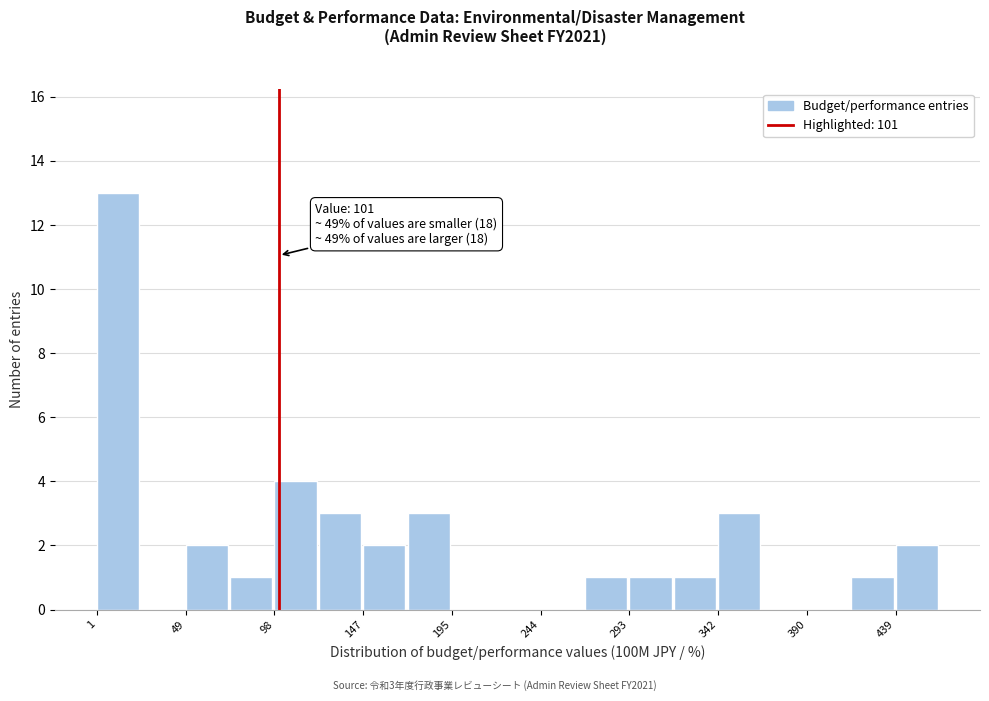

Which range on the x-axis has the tallest bar?

0 to 25